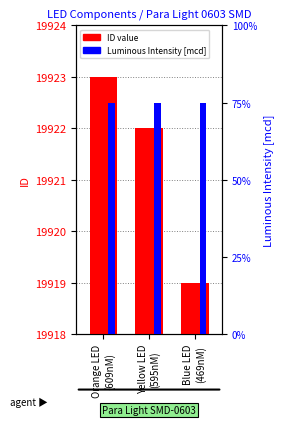

What is the difference between the ID value values at Orange LED
(609nM) and Yellow LED
(595nM)?

1